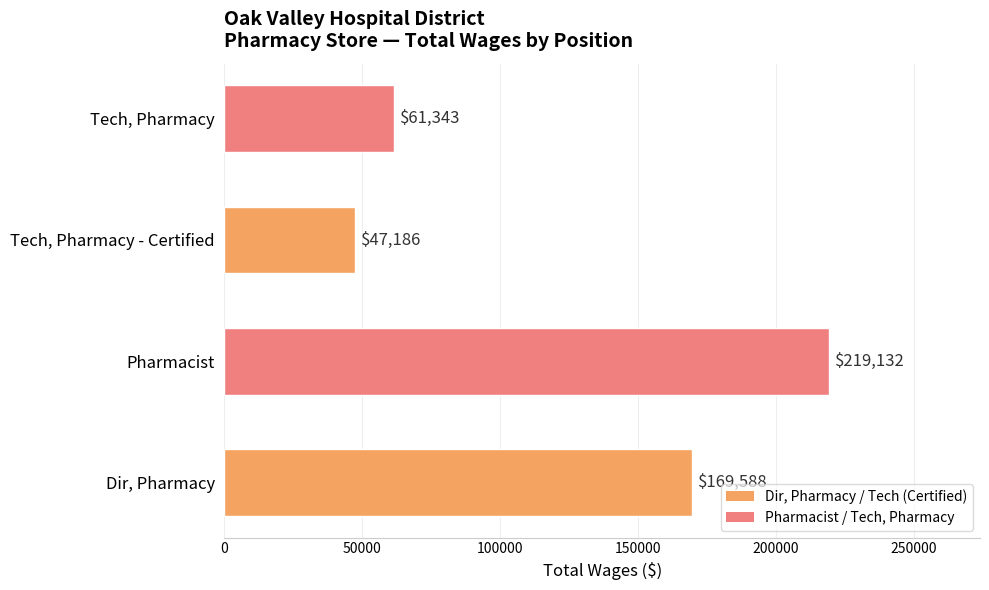

Reading bottom to top, what are all the values shown in this chart?

Dir, Pharmacy=169588	Pharmacist=219132	Tech, Pharmacy - Certified=47186	Tech, Pharmacy=61343